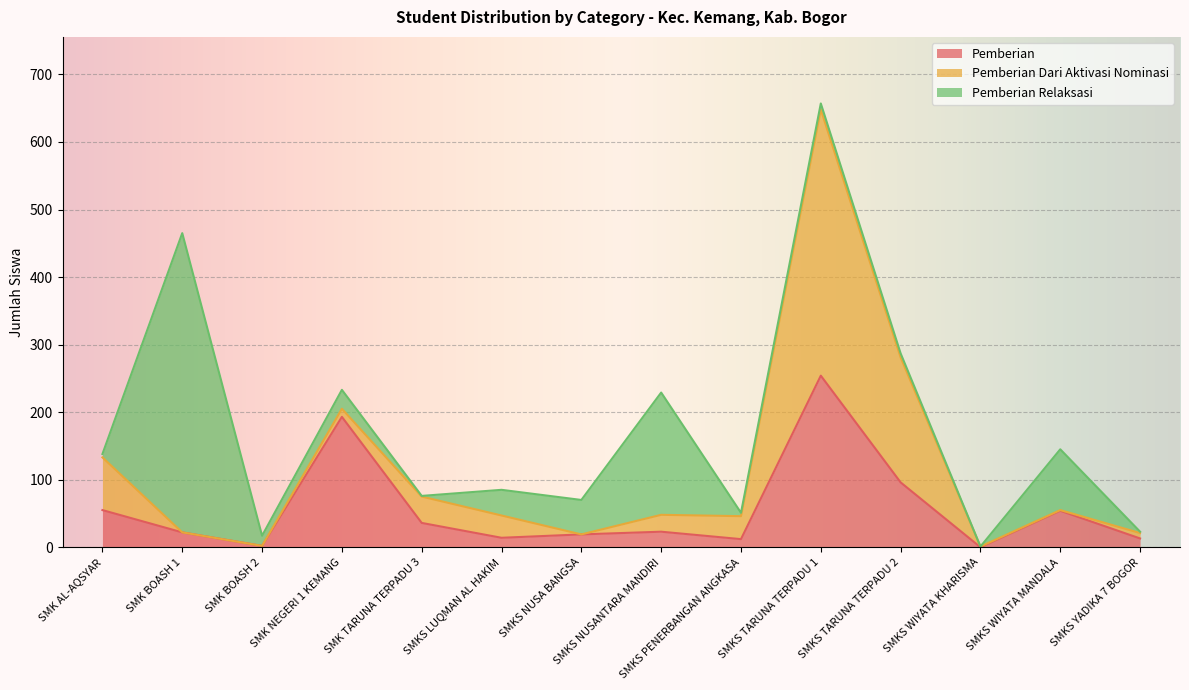

Which category has the highest value in the Pemberian Dari Aktivasi Nominasi series?

SMKS TARUNA TERPADU 1